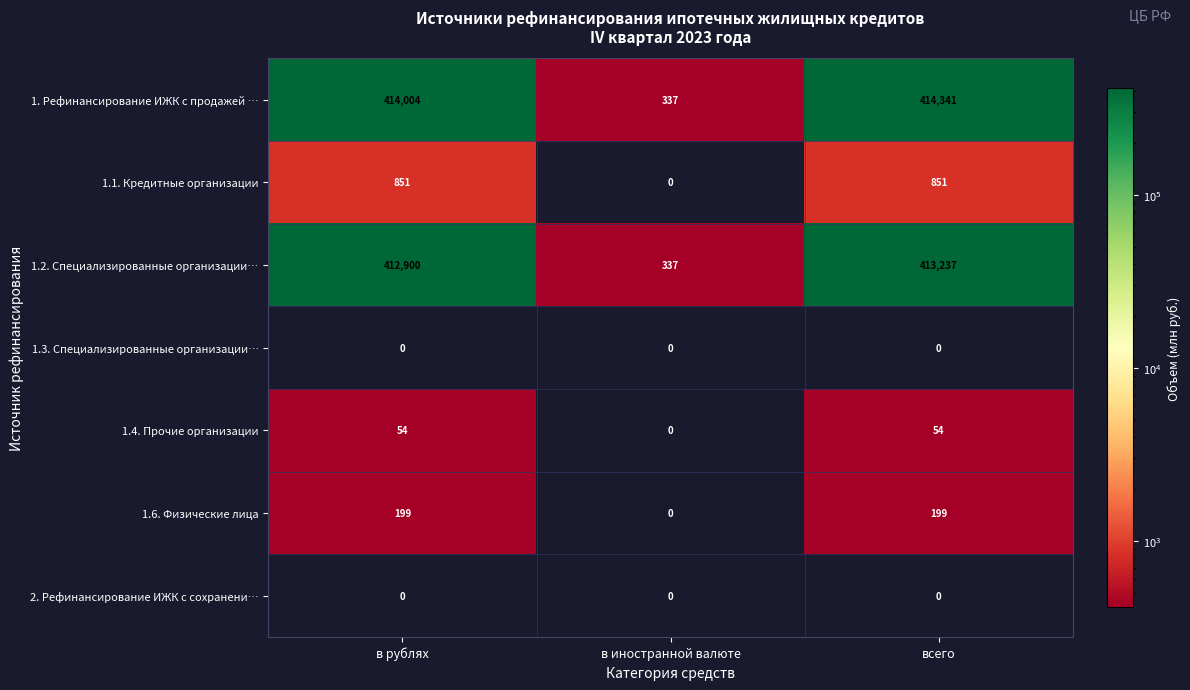

Read the 1. Рефинансирование ИЖК с продажей … value at в рублях.

414004